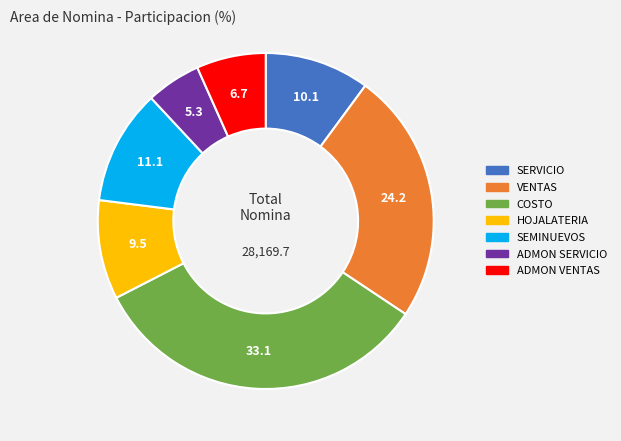

Combined, do HOJALATERIA and ADMON VENTAS account for over 50%?

No